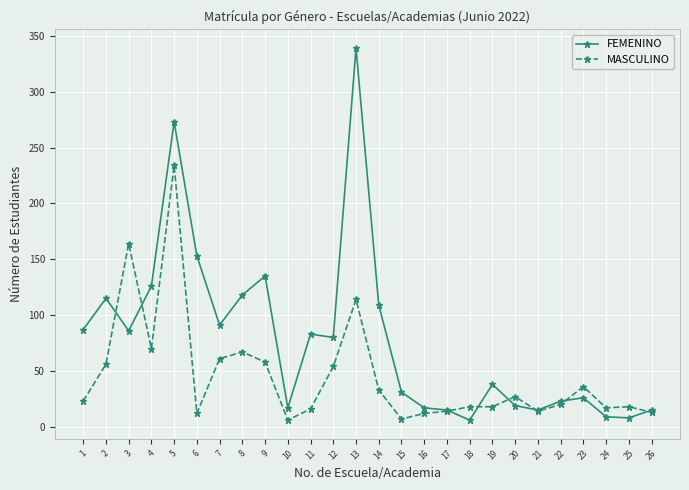

The value of MASCULINO at 14 is 33. True or false?

True